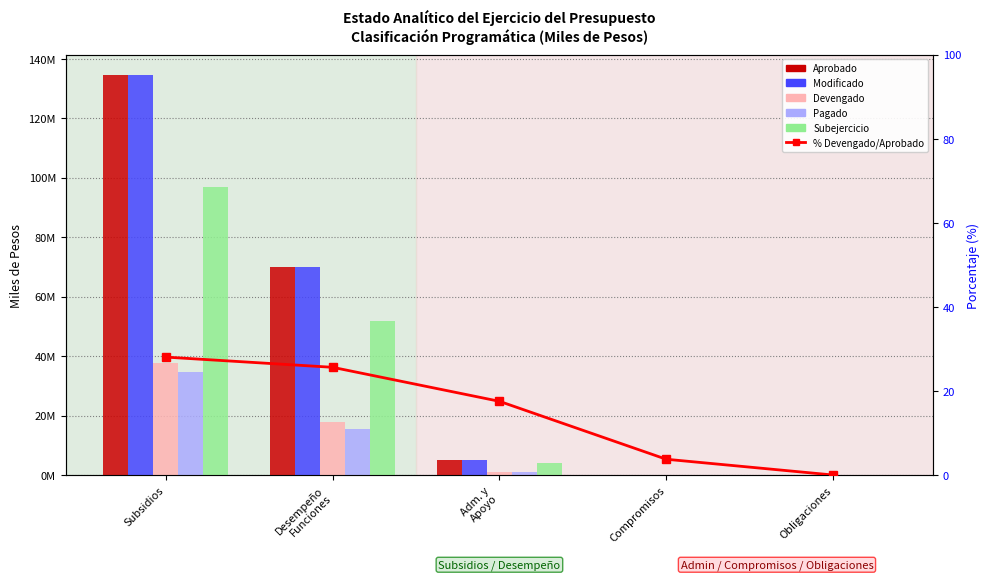

True or false: Modificado has a value of 238876.3 at Compromisos.

False